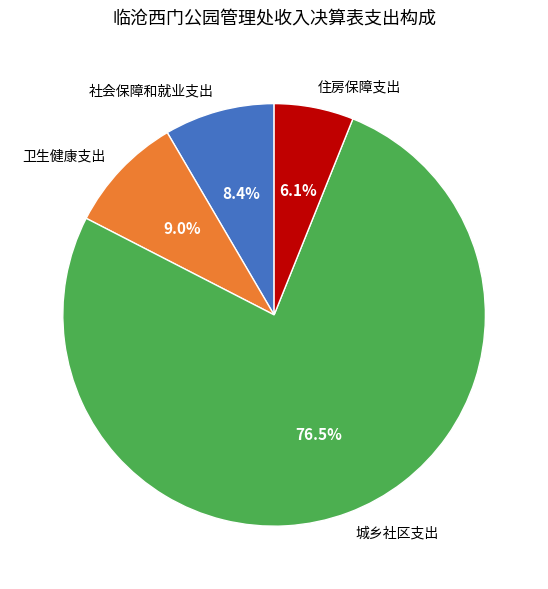

Count the number of slices in the pie.

4